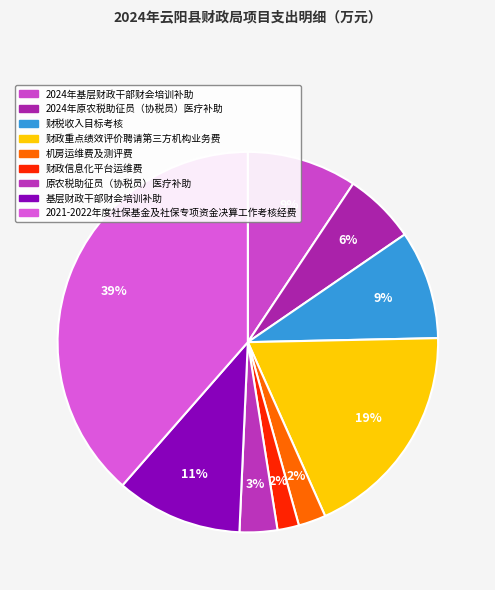

Does 财政重点绩效评价聘请第三方机构业务费 account for over 50% of the chart?

No